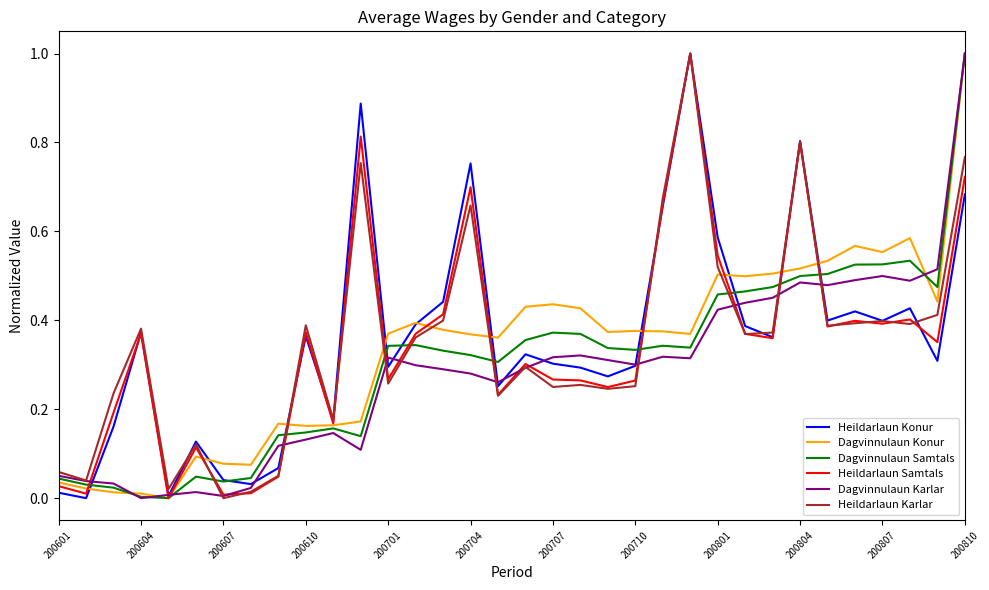

Count the number of data series in this chart.

6